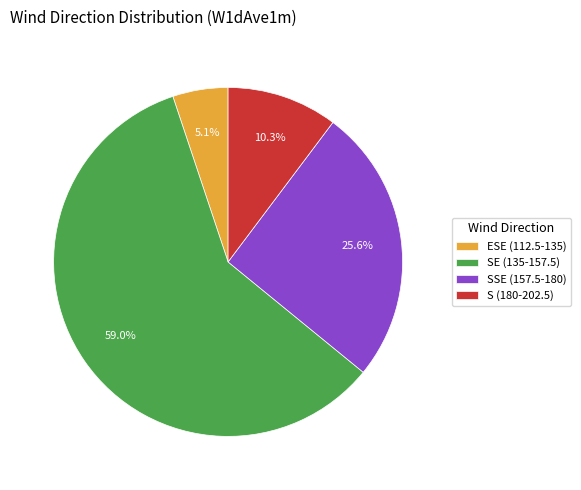

What is the smallest slice in the pie chart?

ESE (112.5-135)